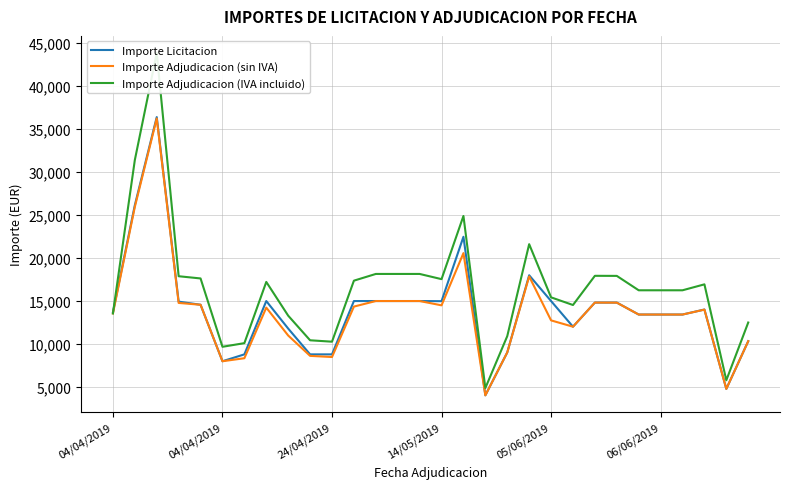

What is the difference between the Importe Licitacion values at 14 and 26?

1570.5